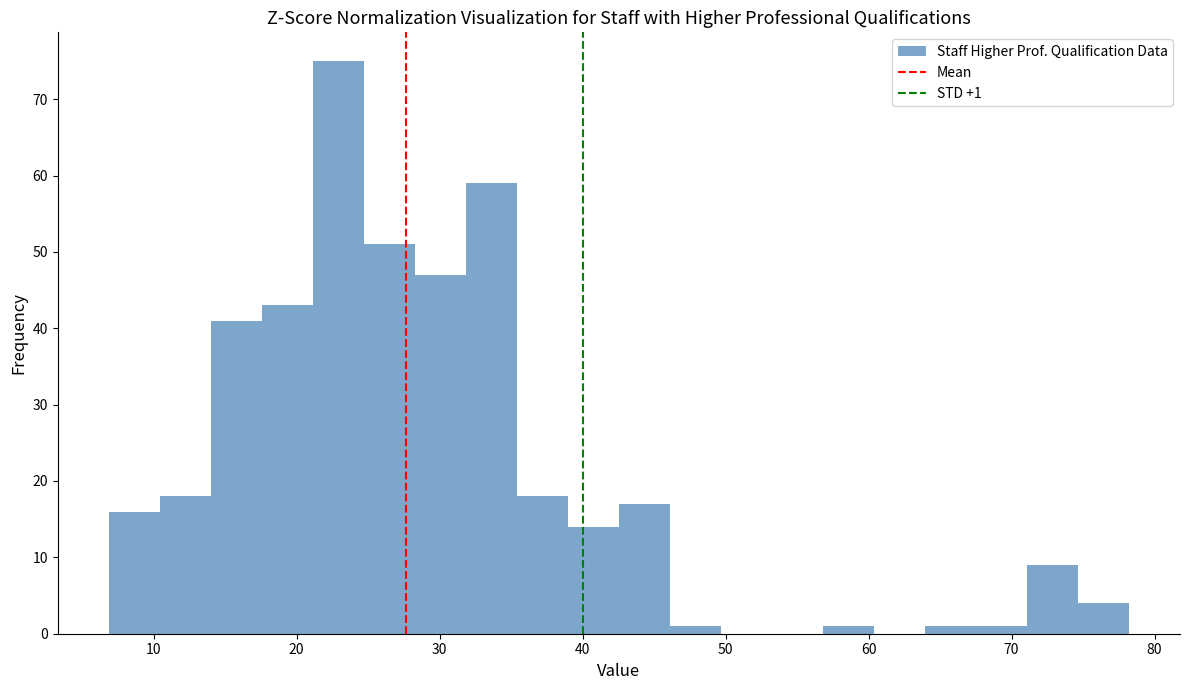

Around what value on the x-axis is the tallest bar? Give the approximate position of its centre, as read against the axis.

23